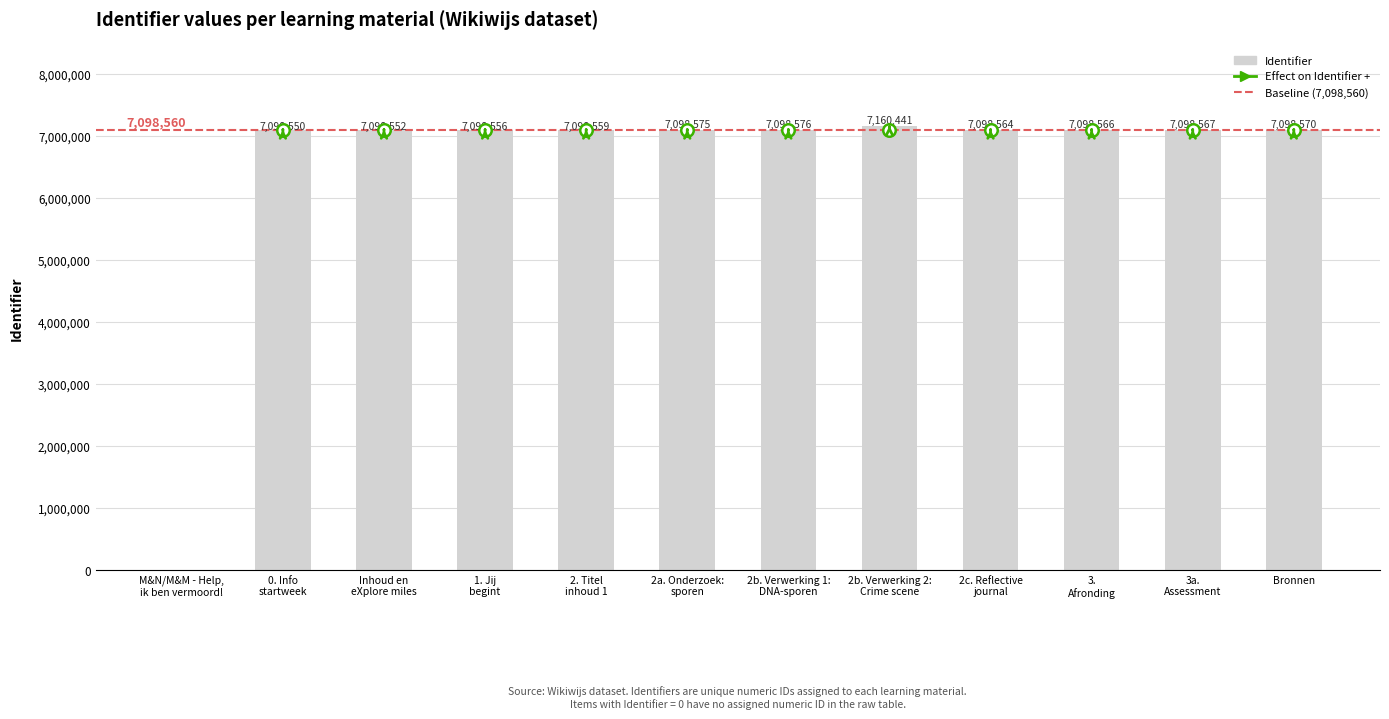

Which label corresponds to the largest value in the chart?

2b. Verwerking 2:
Crime scene